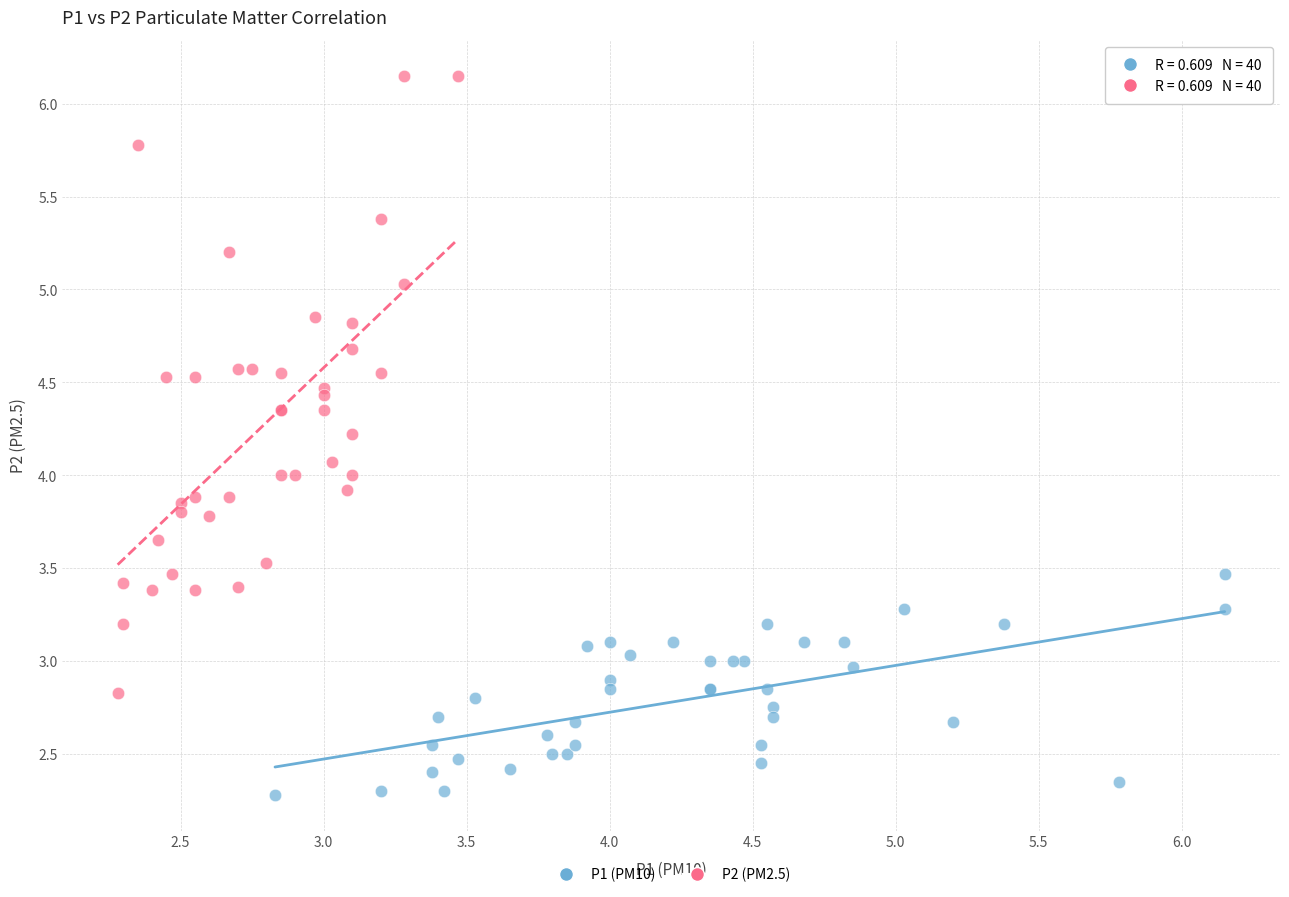

Which series reaches the minimum Y coordinate?

P1 (PM10)